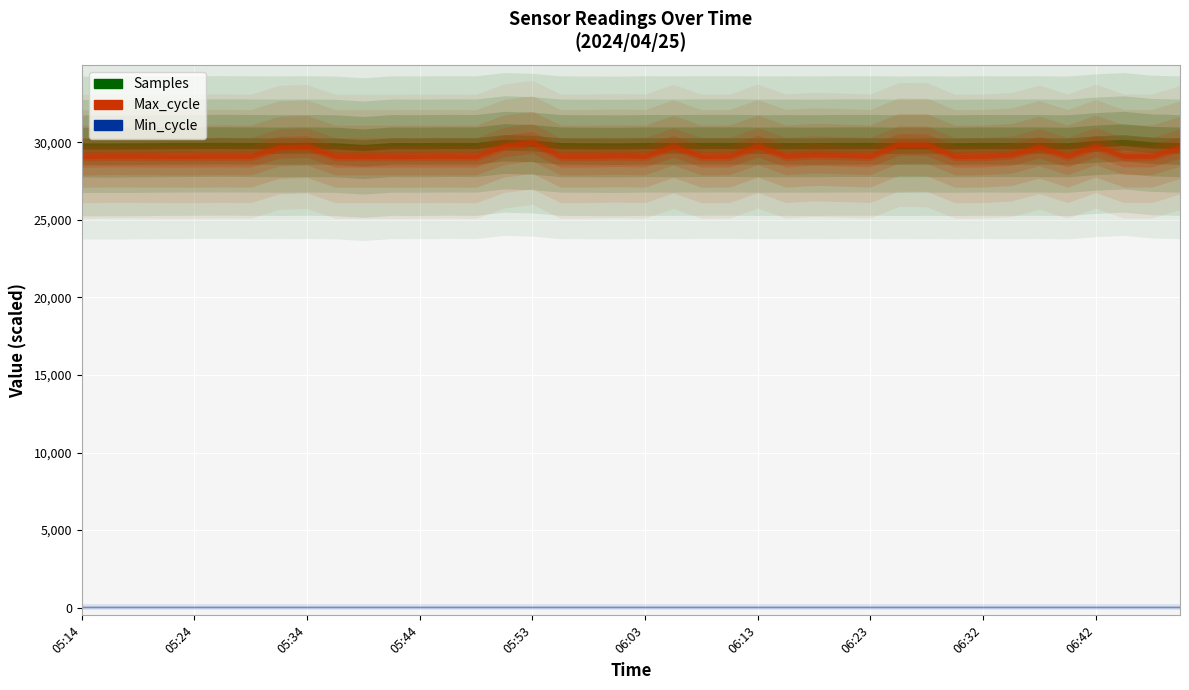

True or false: Samples and Max_cycle cross at least once.

False